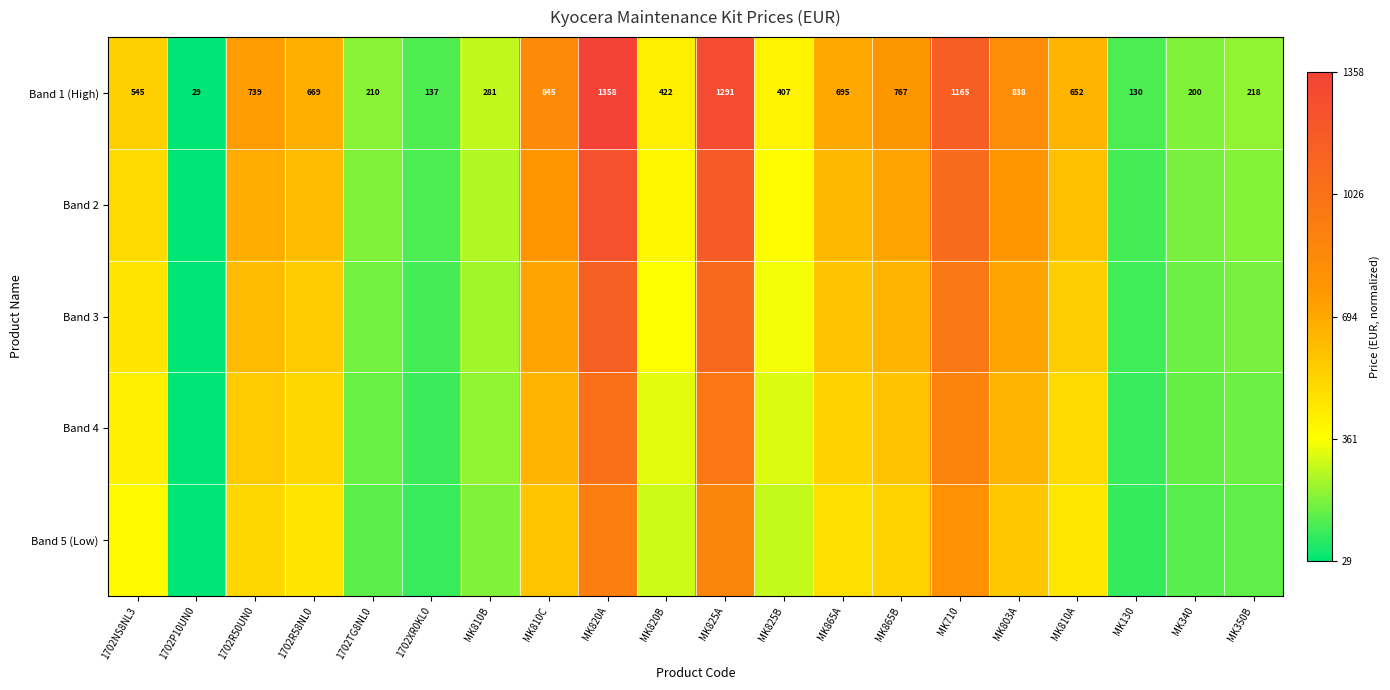

What is the difference between the maximum and minimum values in the Band 3 series?

0.8